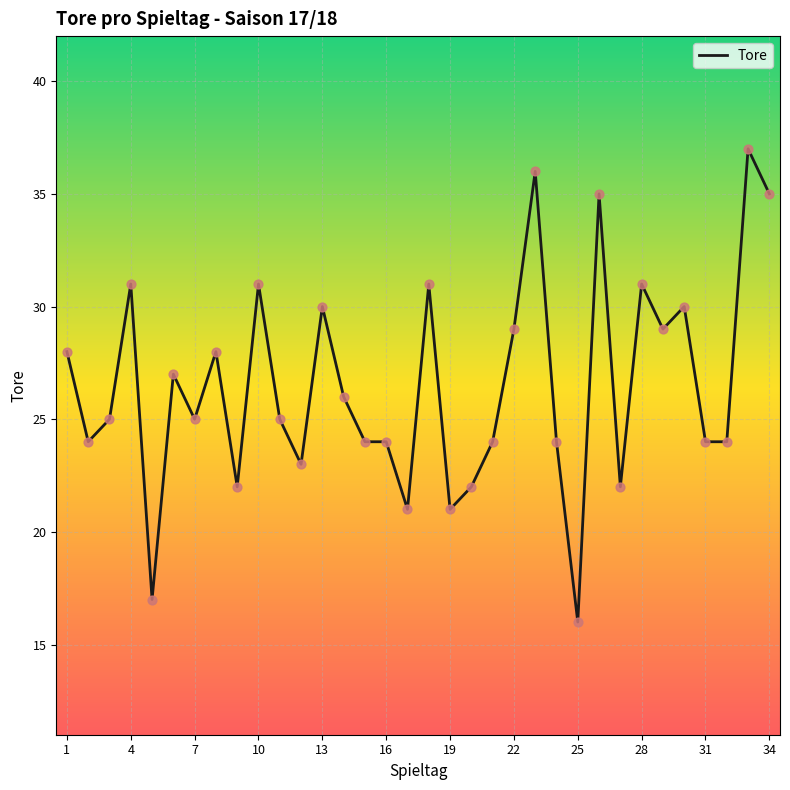

What is the difference between the maximum and minimum values?

21